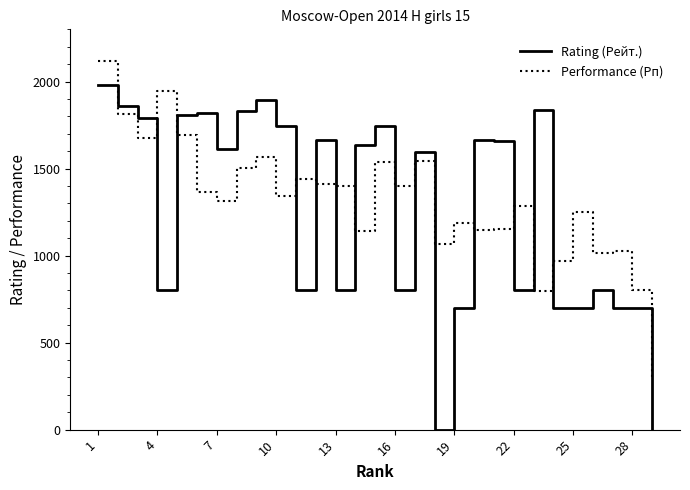

What is the difference between the maximum and minimum values in the Rating (Рейт.) series?

1981